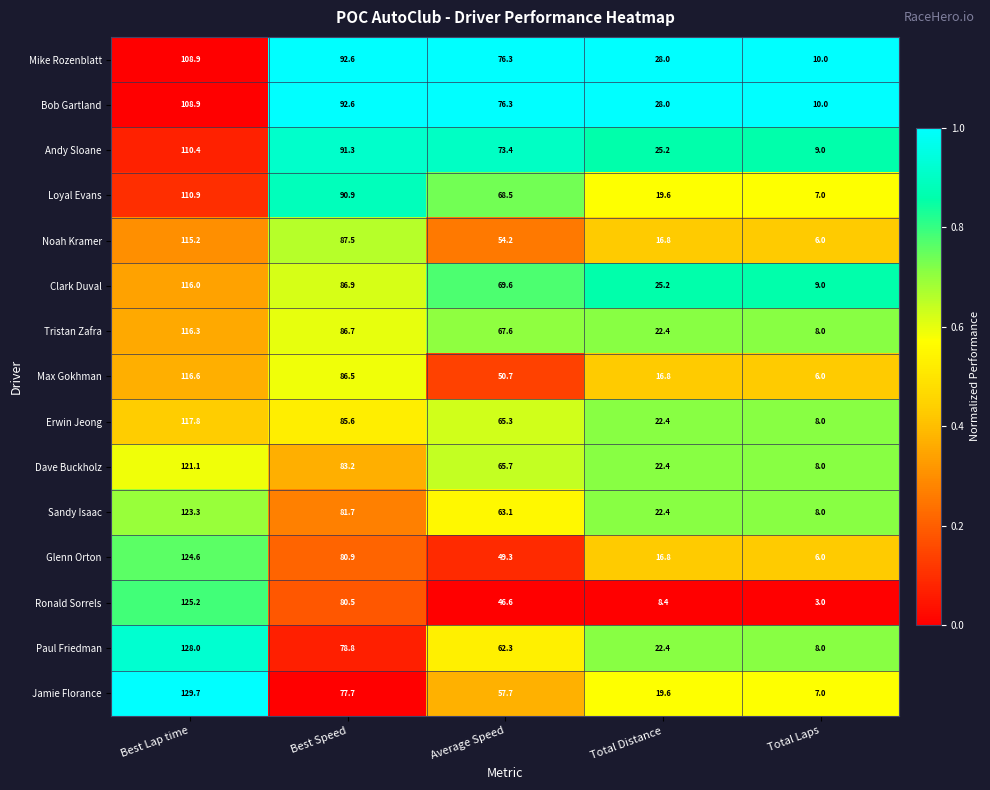

What is the difference between the maximum and second lowest values in the Mike Rozenblatt series?

80.9